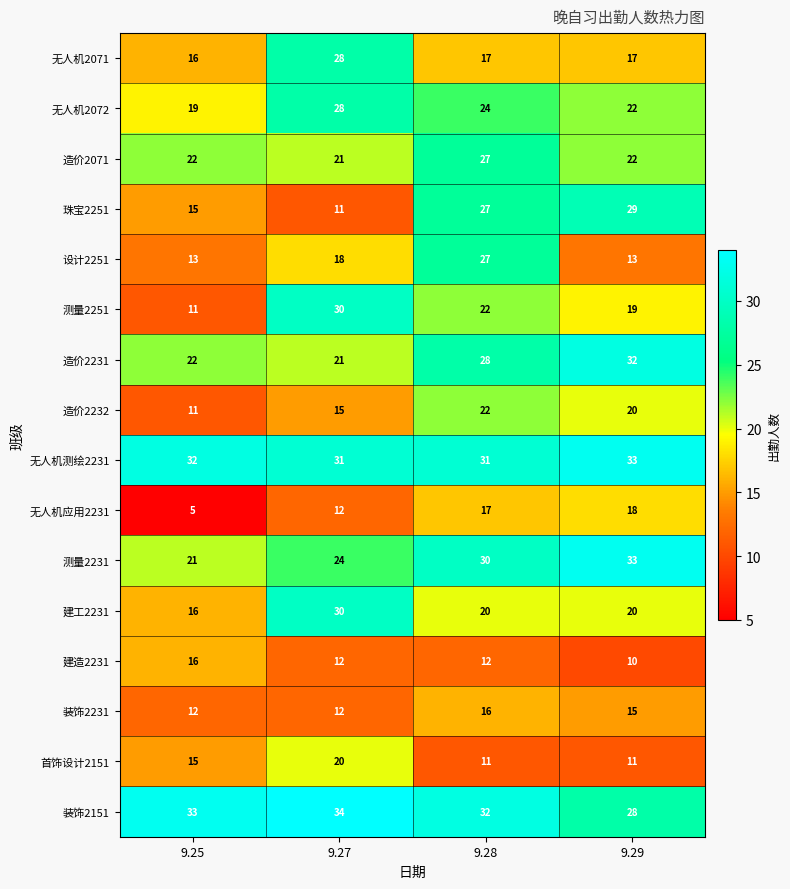

At which label does 建工2231 first exceed 20?

9.27